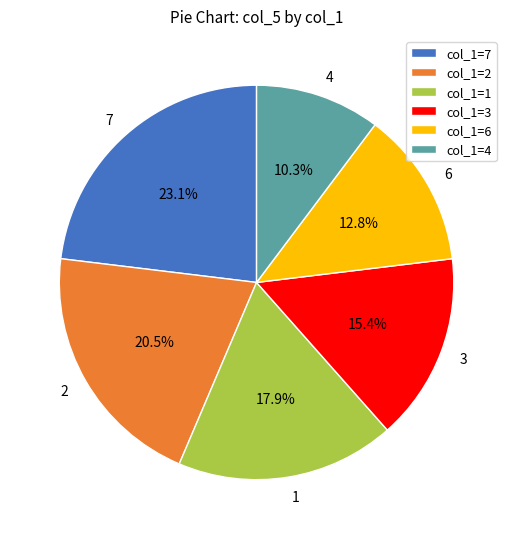

Approximately how many times larger is the value at 2 compared to 6?

1.6